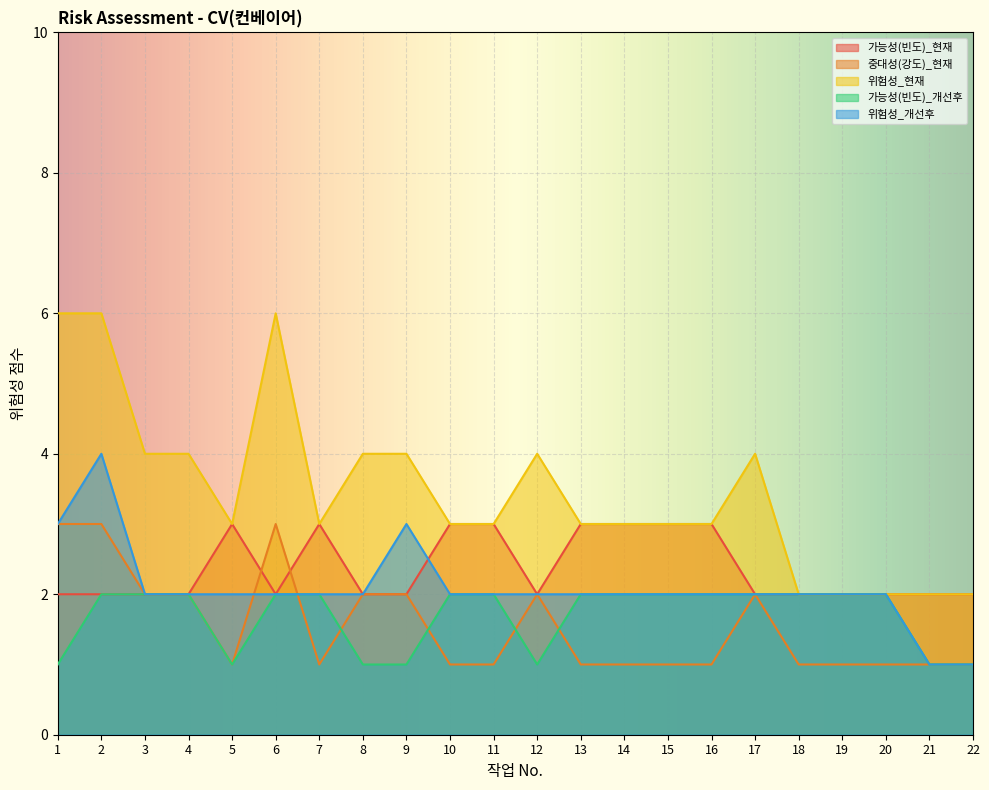

What is the total value across all series at 6?

15